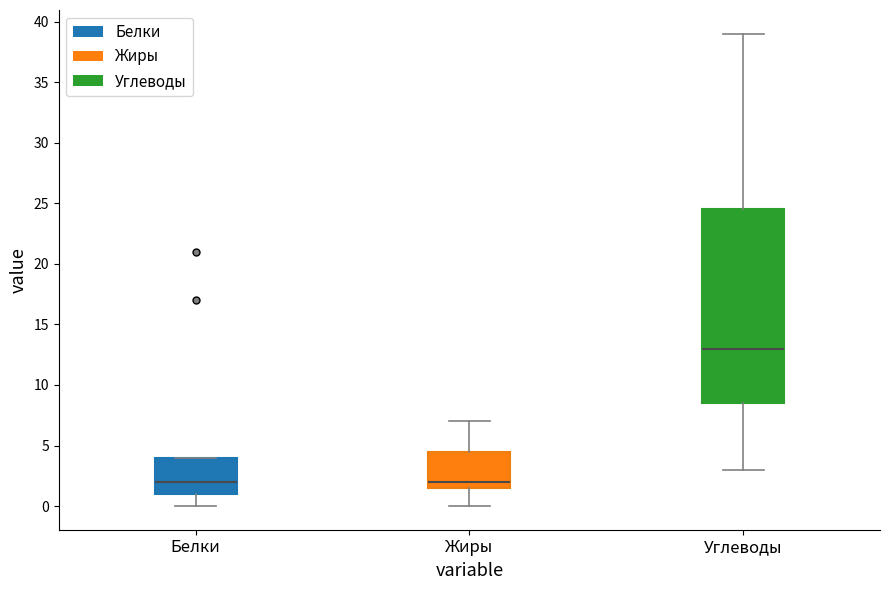

Where is the upper edge of the box for Белки on the y-axis? The values are not printed on the chart, so give them approximately, as read against the axis.

4.0